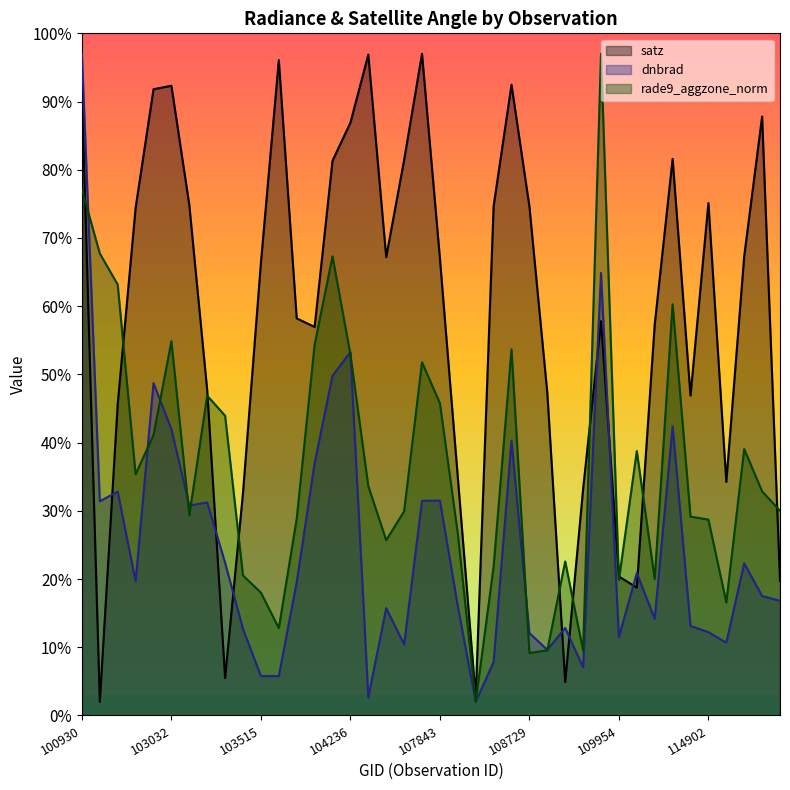

What are all the series names shown in the legend?

satz, dnbrad, rade9_aggzone_norm